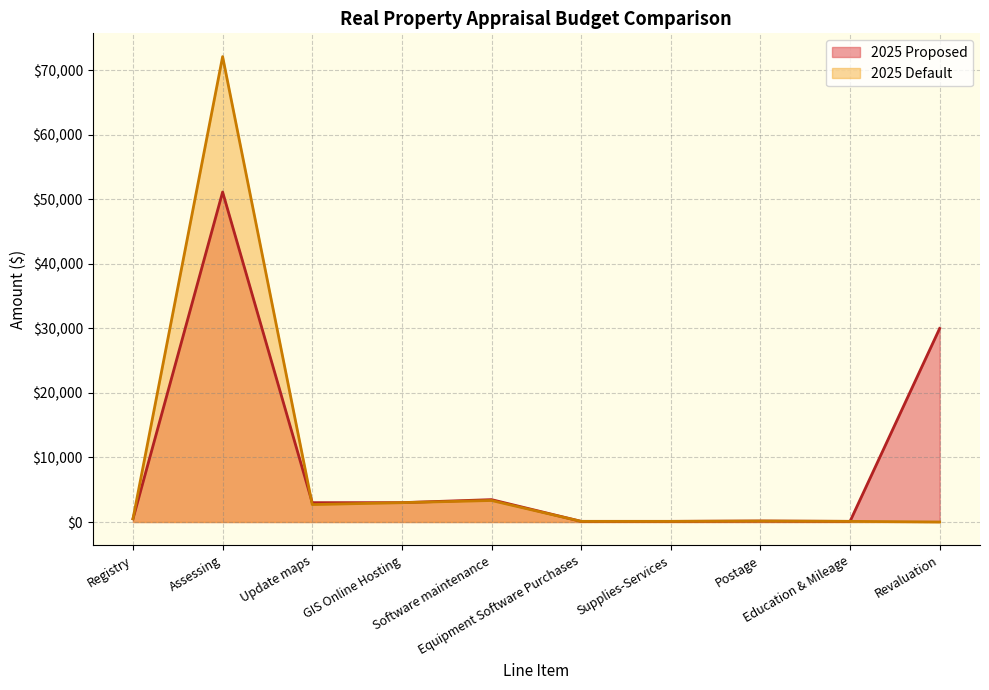

List the series in order of their peak value, highest first.

2025 Default, 2025 Proposed